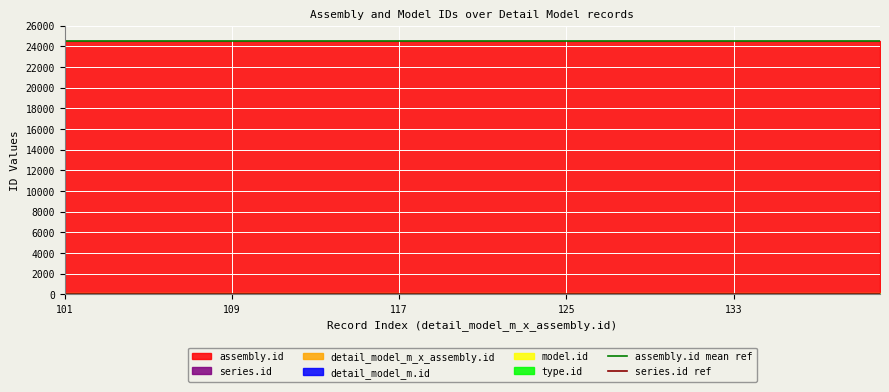

At which label is assembly.id mean ref closest to 24550?

101